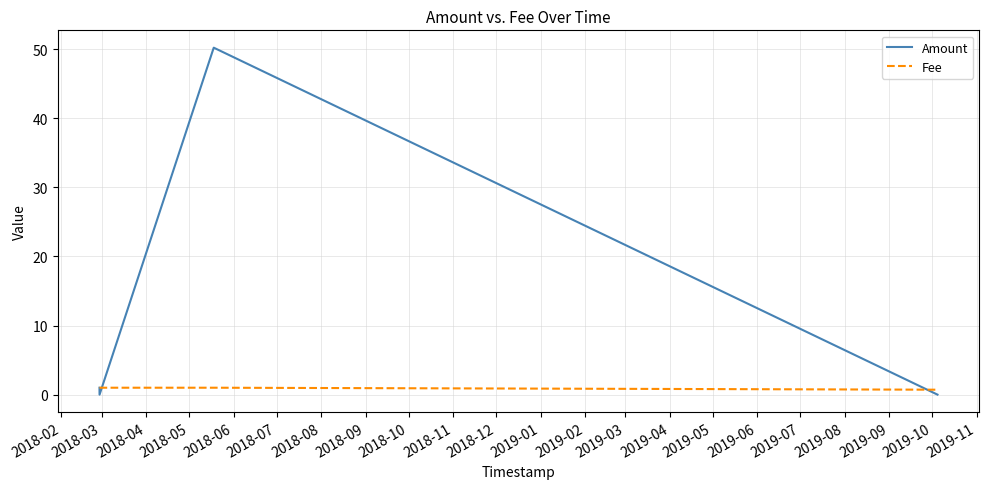

What is the difference between the maximum and minimum values in the Amount series?

50.2